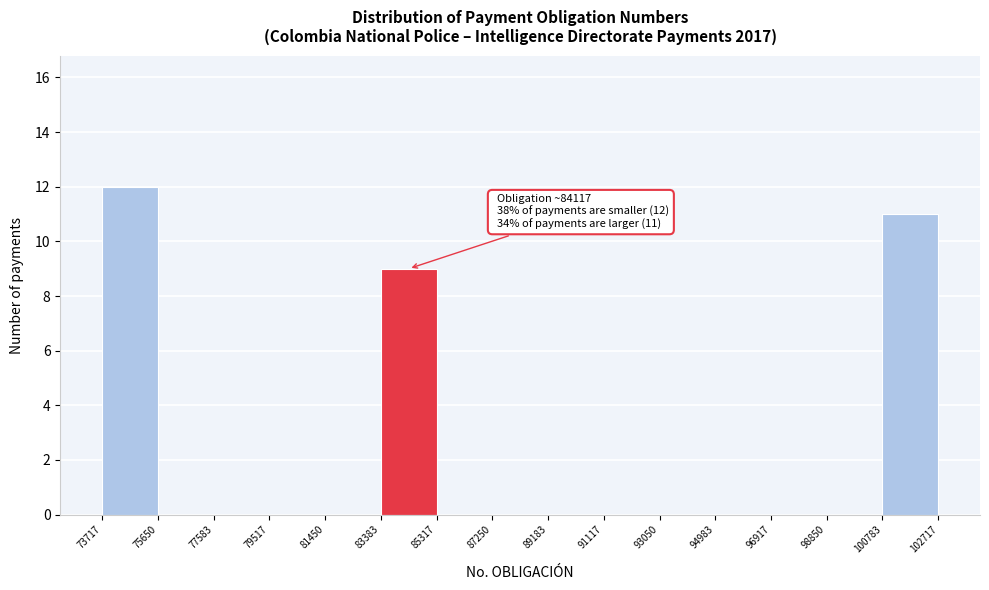

Over which range of the x-axis is the bar tallest?

73717 to 75650